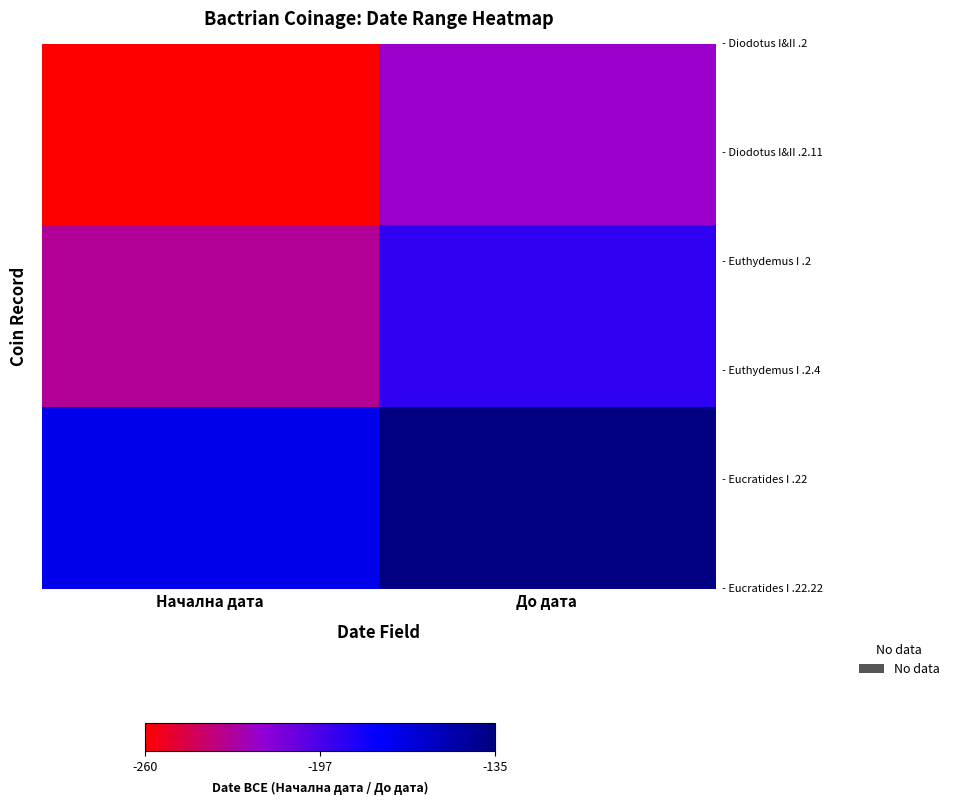

What is the total value across all series at Начална дата?

-1320